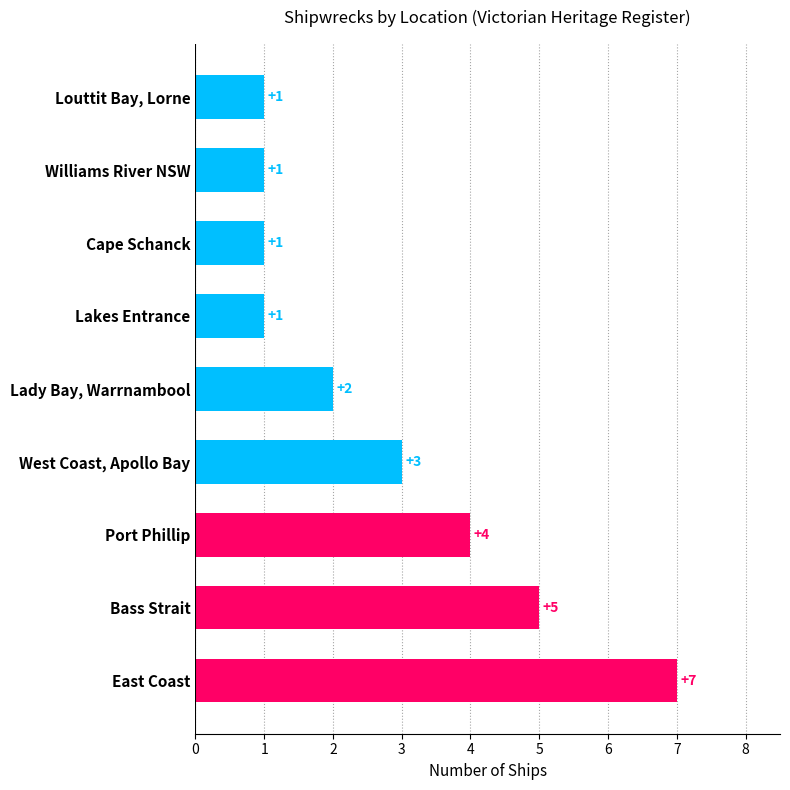

Reading bottom to top, transcribe all the data shown in this chart.

7	5	4	3	2	1	1	1	1